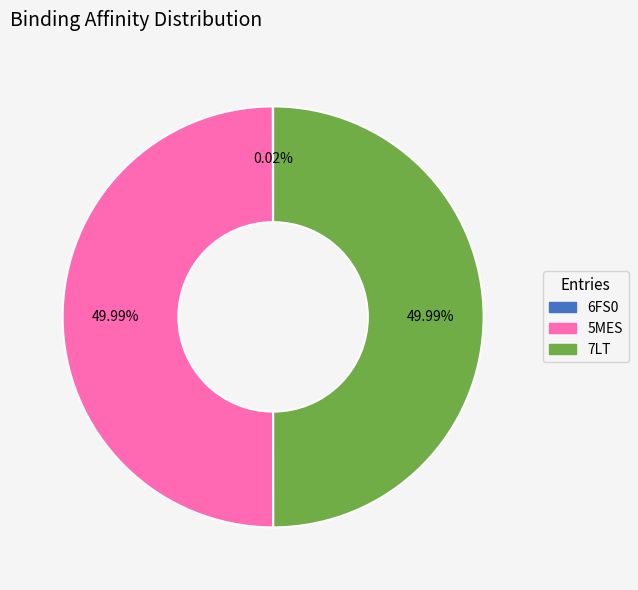

Is the sum of 7LT and 5MES greater than half?

Yes